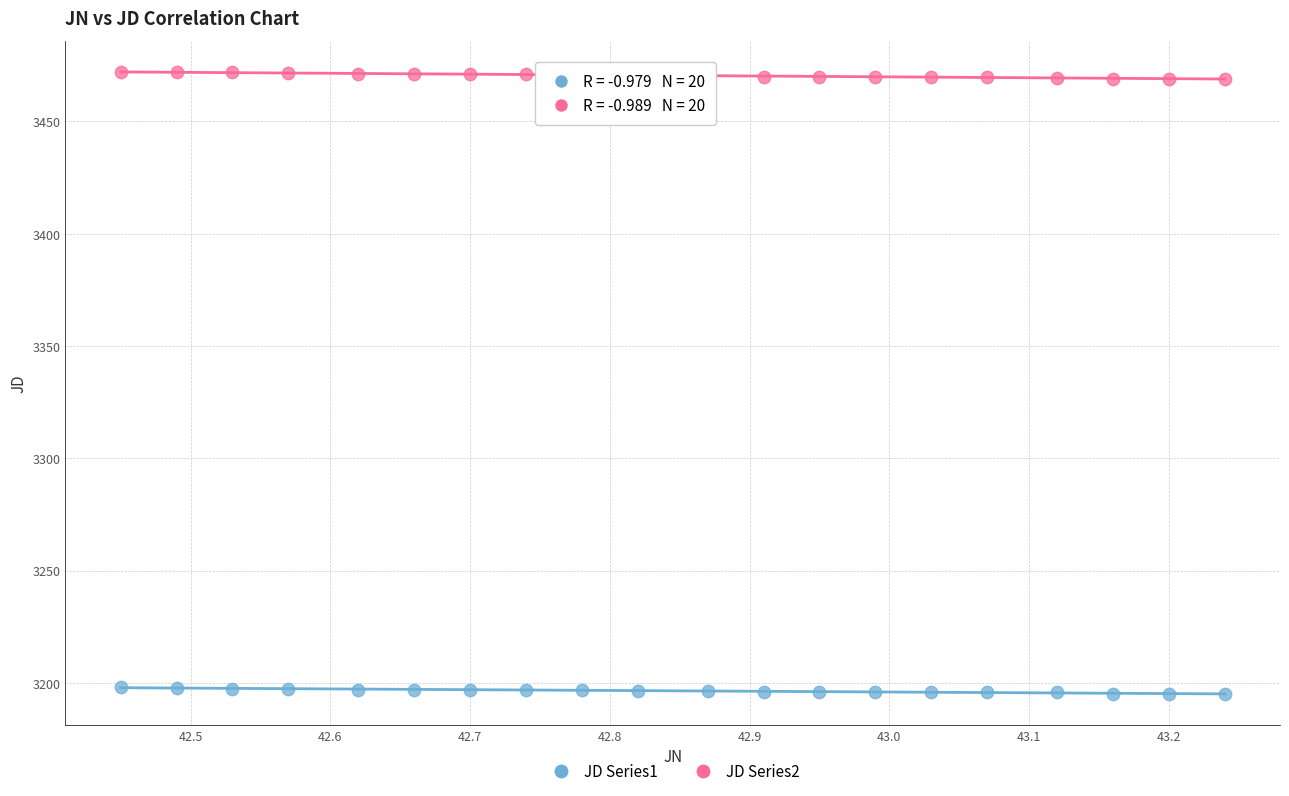

Across all data points, what is the range of Y values (max minus min)?

277.0